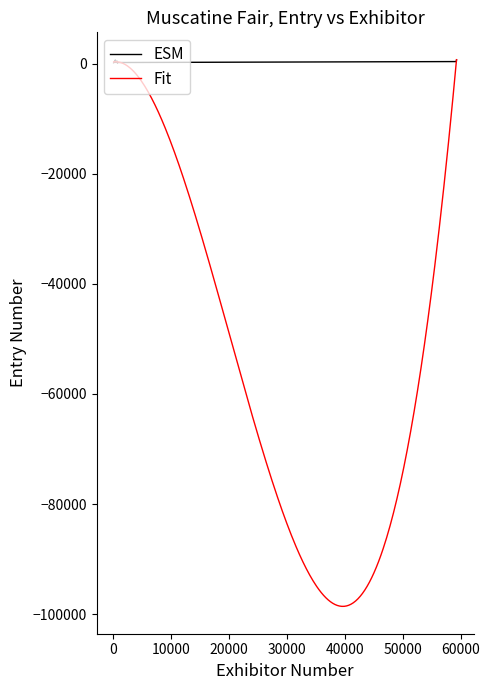

What is the value of the Exhibitor Number point at the 16th from the left?

511